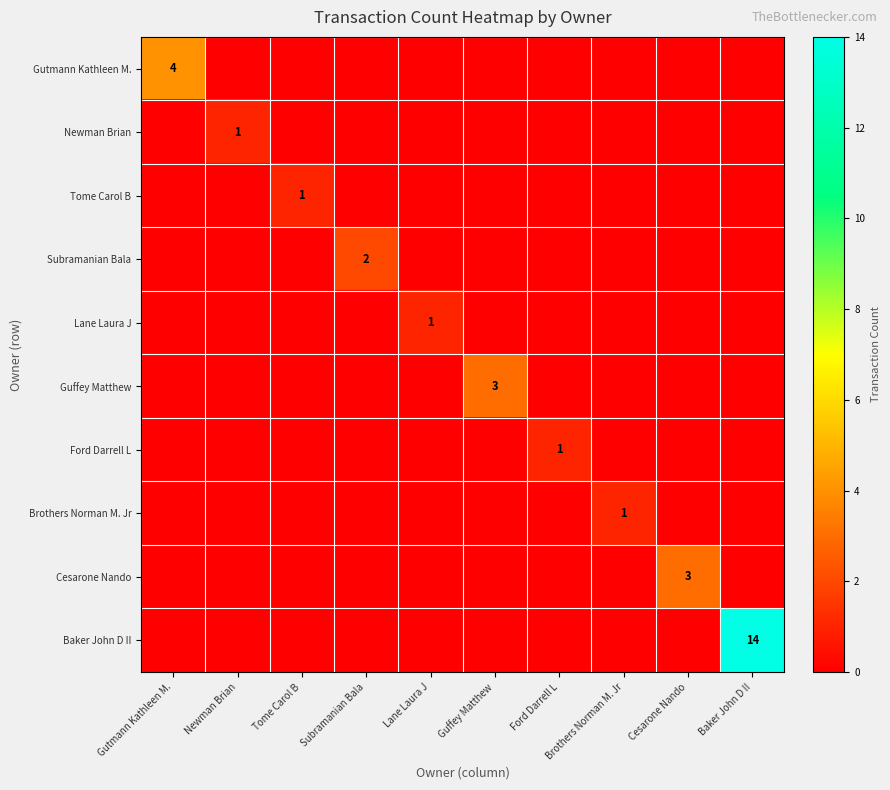

Where is Guffey Matthew nearest to the value 1?

Gutmann Kathleen M.